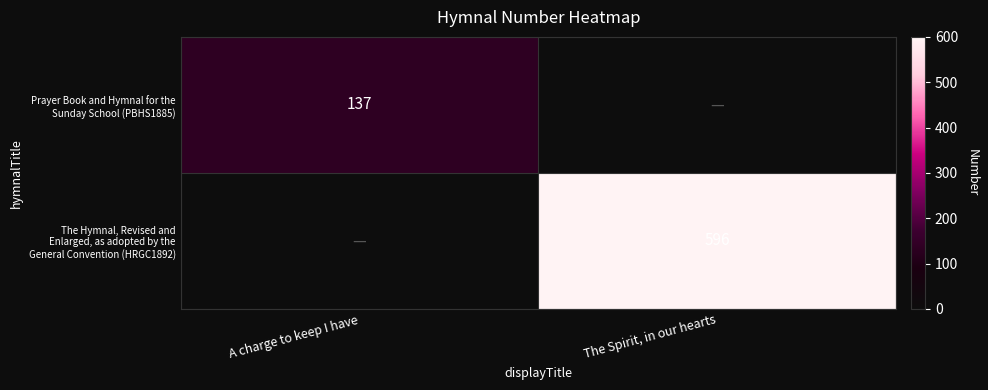

At which category is the sum across all series the highest?

The Spirit, in our hearts